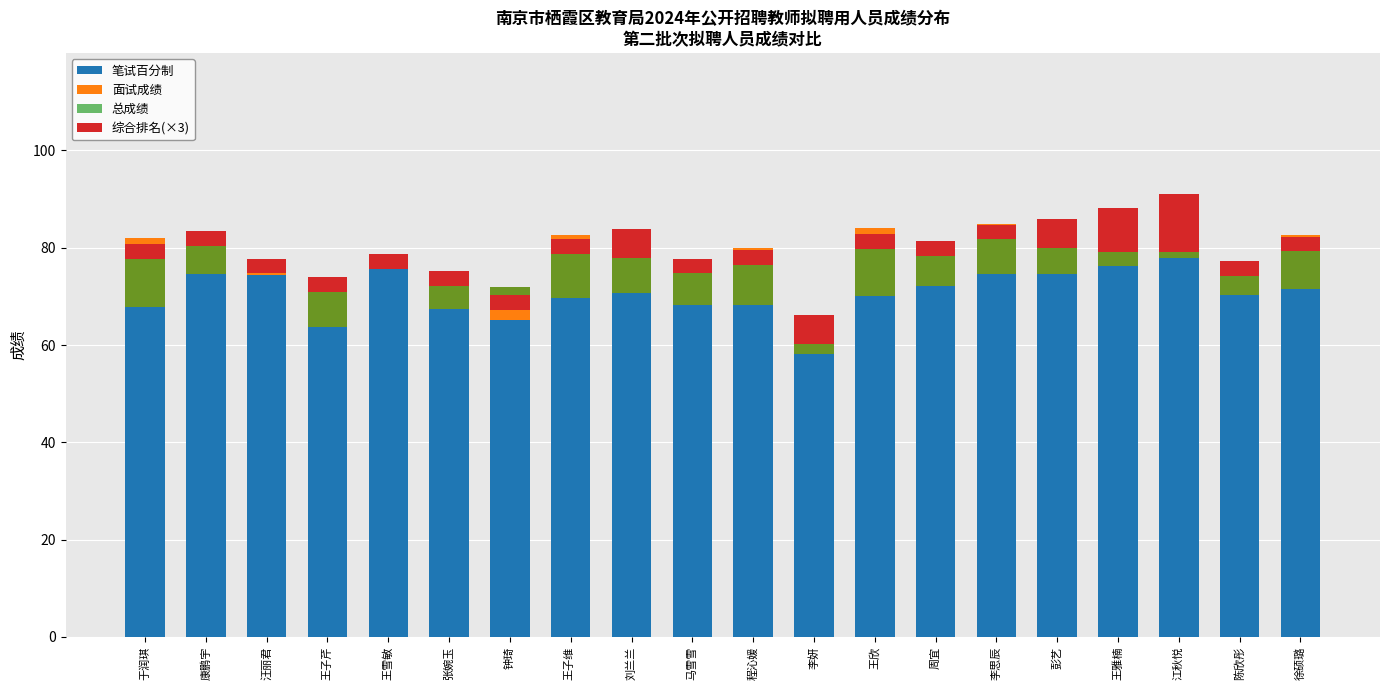

How many values in the 综合排名(×3) series exceed 3?

5